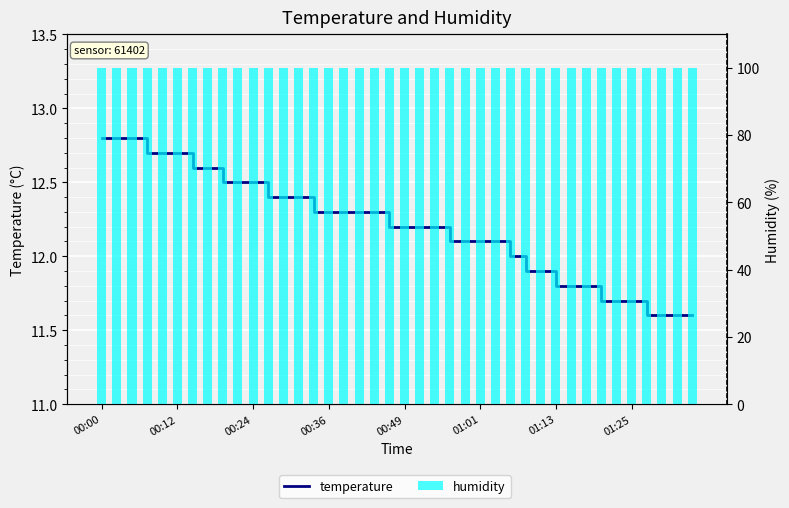

What are all the series names shown in the legend?

temperature, humidity